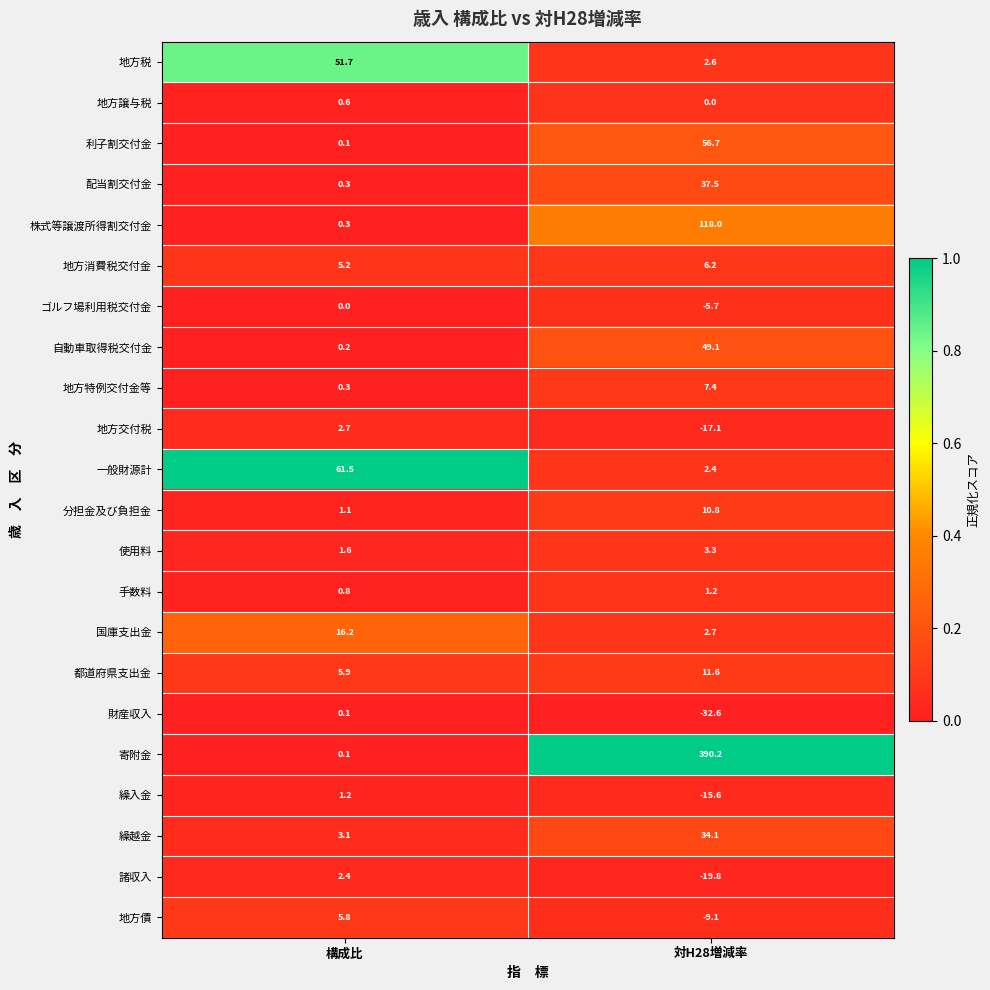

Which series has the widest spread of values?

寄附金